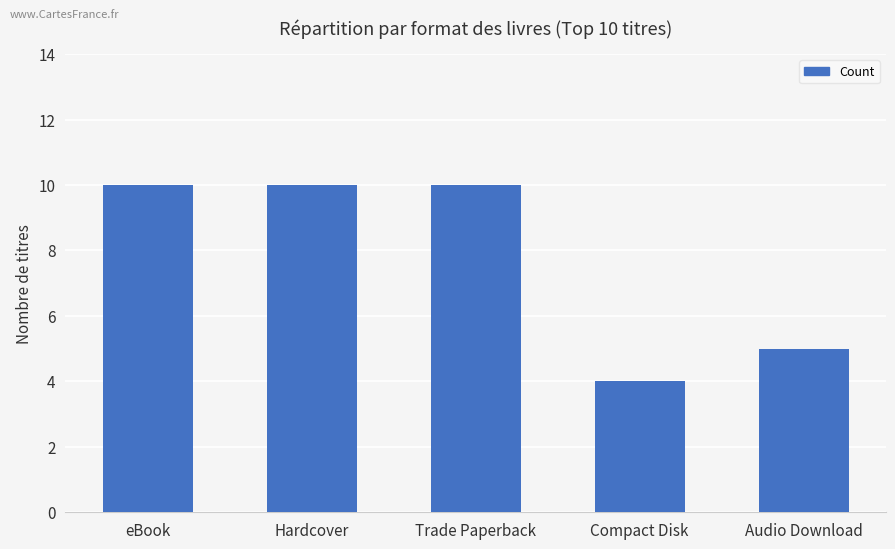

What is the change in value from eBook to Audio Download?

-5